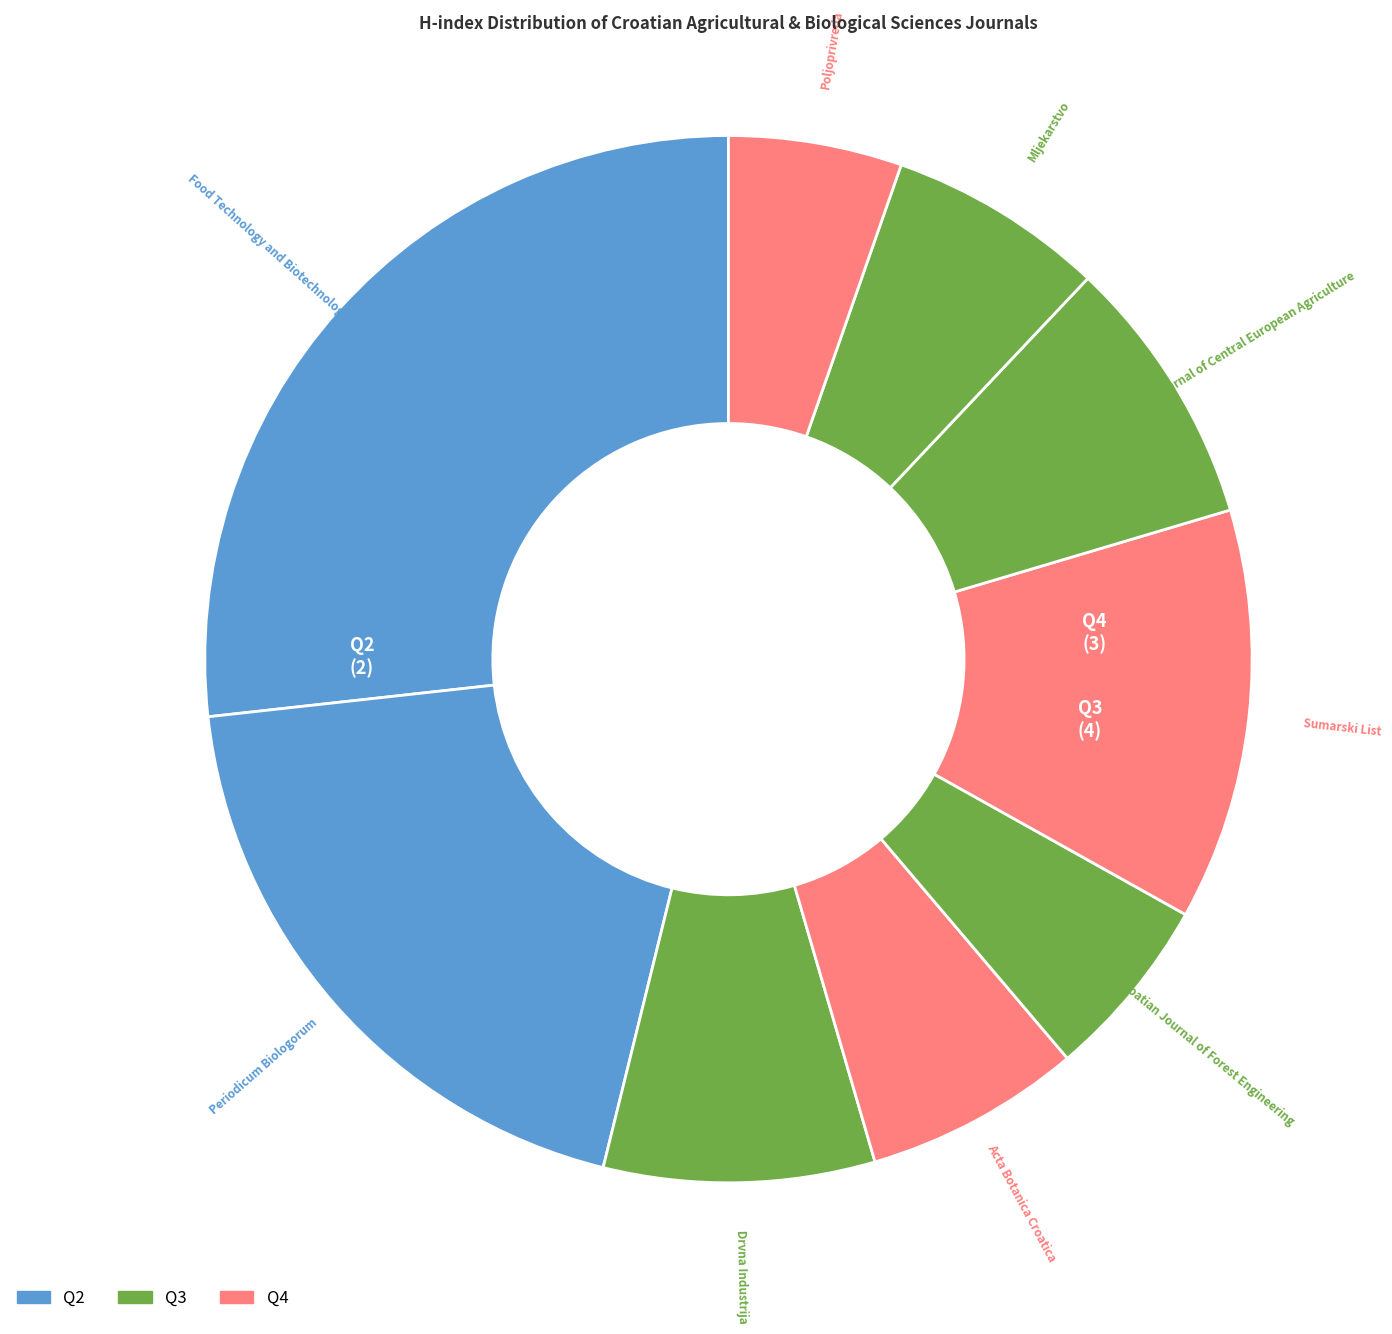

How many slices are in this pie chart?

9